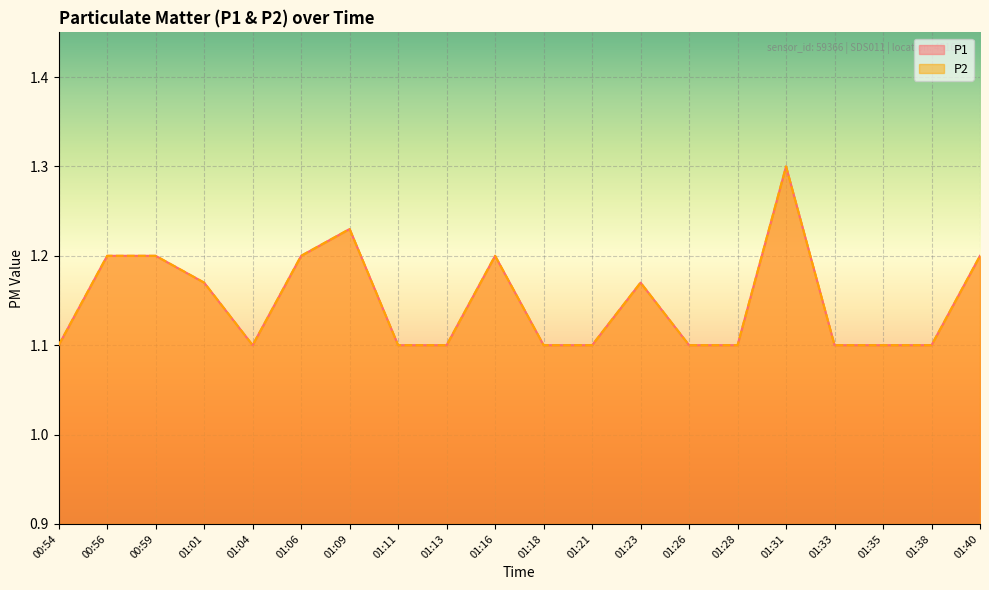

At which category does the chart reach its peak across all series?

01:31